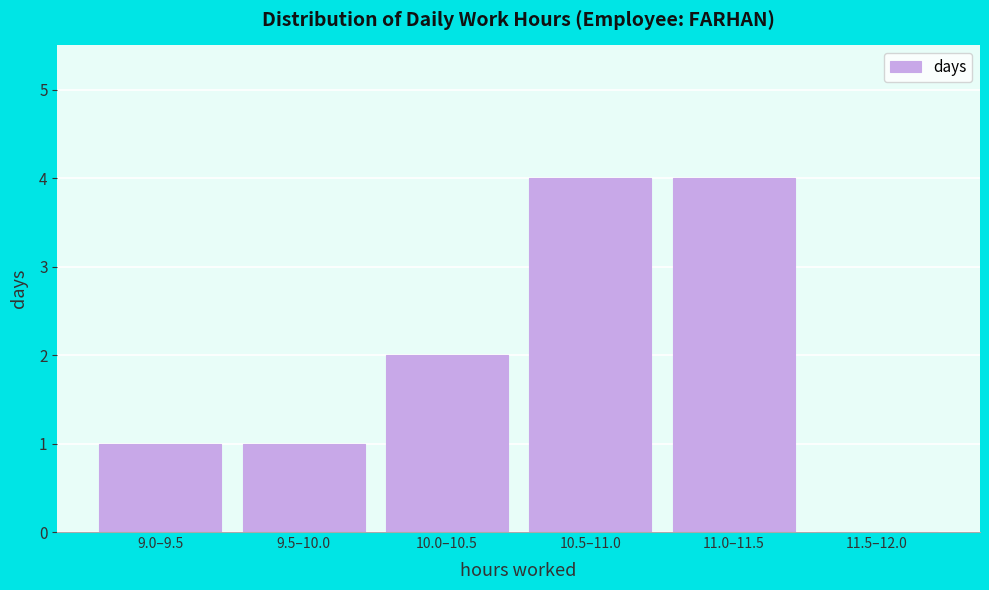

Reading left to right, extract all data points from this chart.

9.0–9.5=1	9.5–10.0=1	10.0–10.5=2	10.5–11.0=4	11.0–11.5=4	11.5–12.0=0